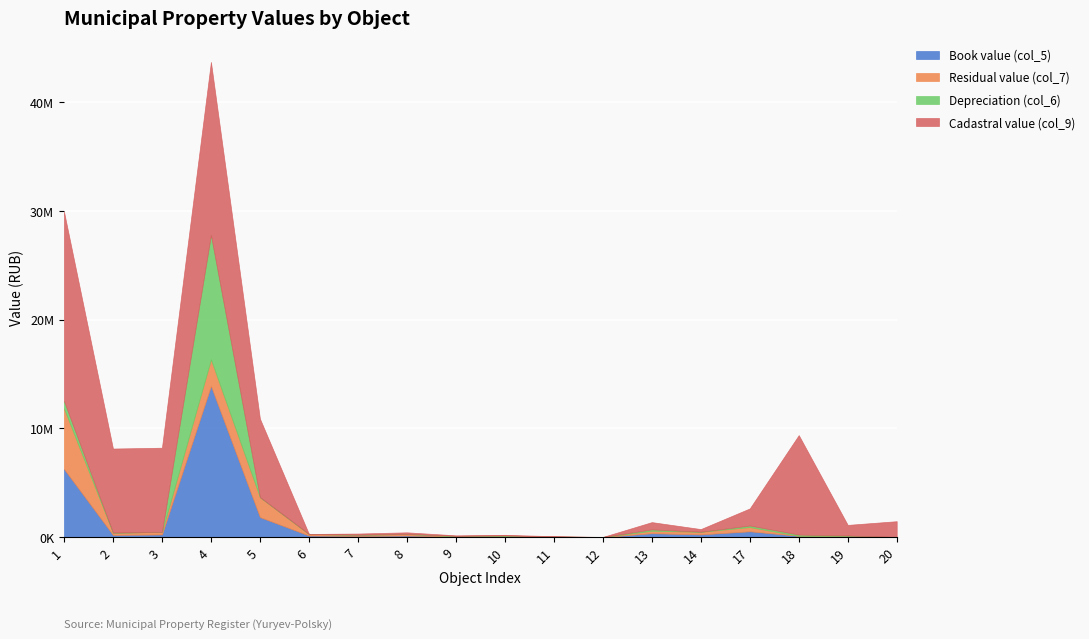

What is the value of the Book value (col_5) point at the 9th from the left?

55328.7